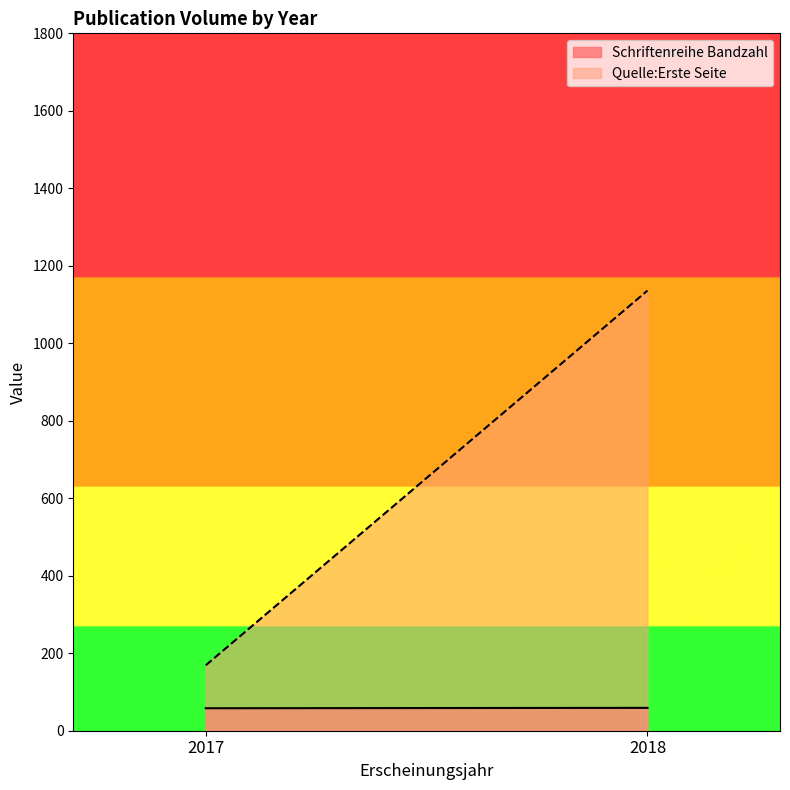

The Quelle:Erste Seite series shows 1136 at 2018. True or false?

True